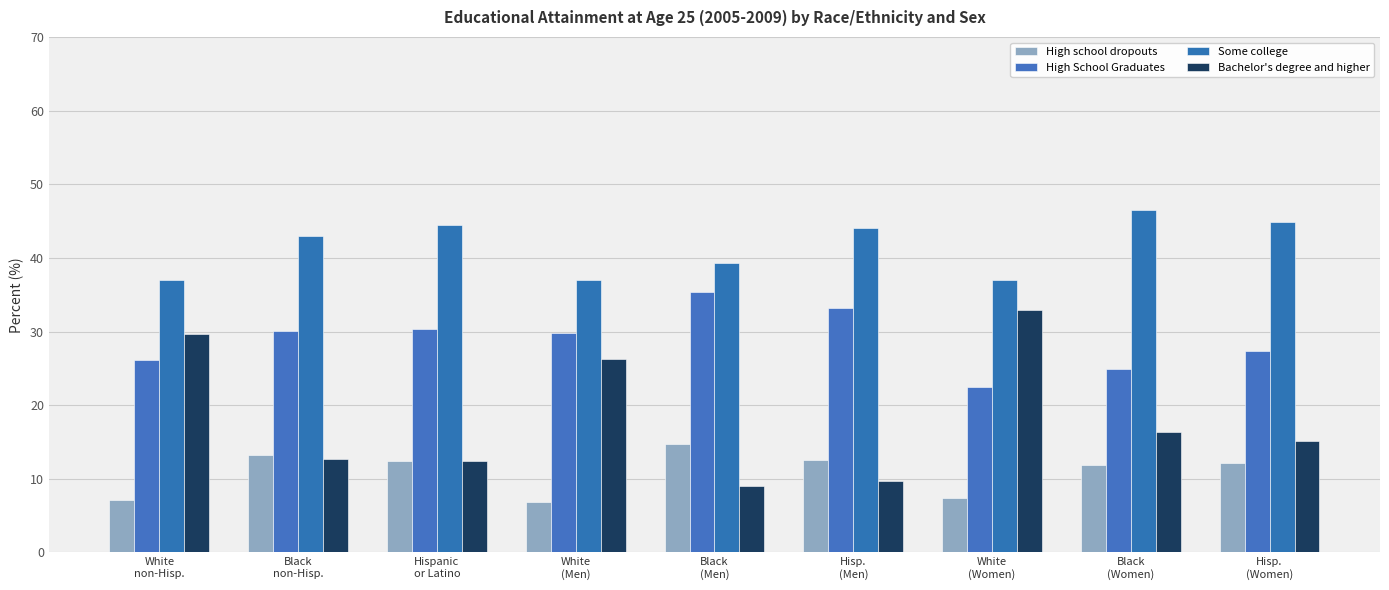

Between Black
(Men) and White
(Women), which series saw the biggest shift?

Bachelor's degree and higher